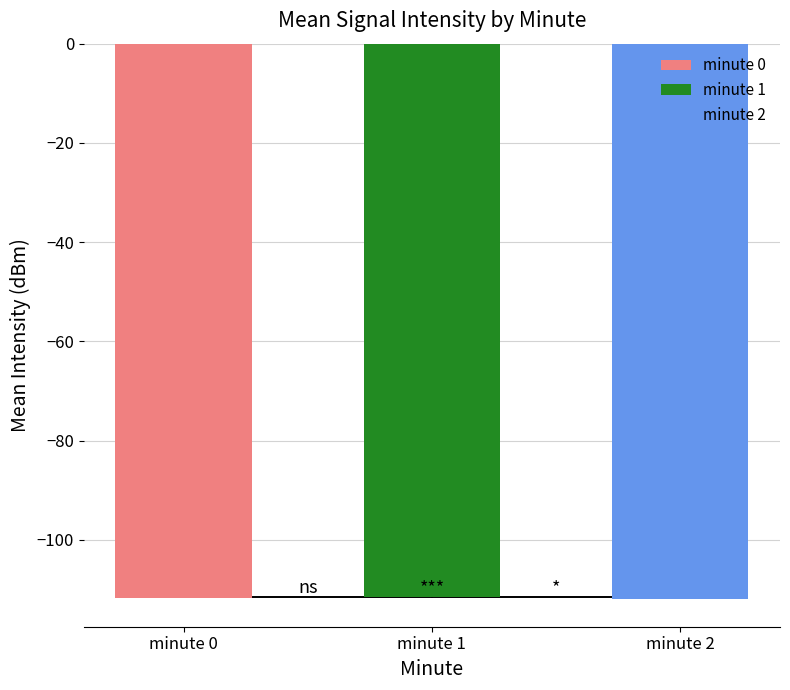

Rank the categories by value from lowest to highest.

minute 2, minute 0, minute 1